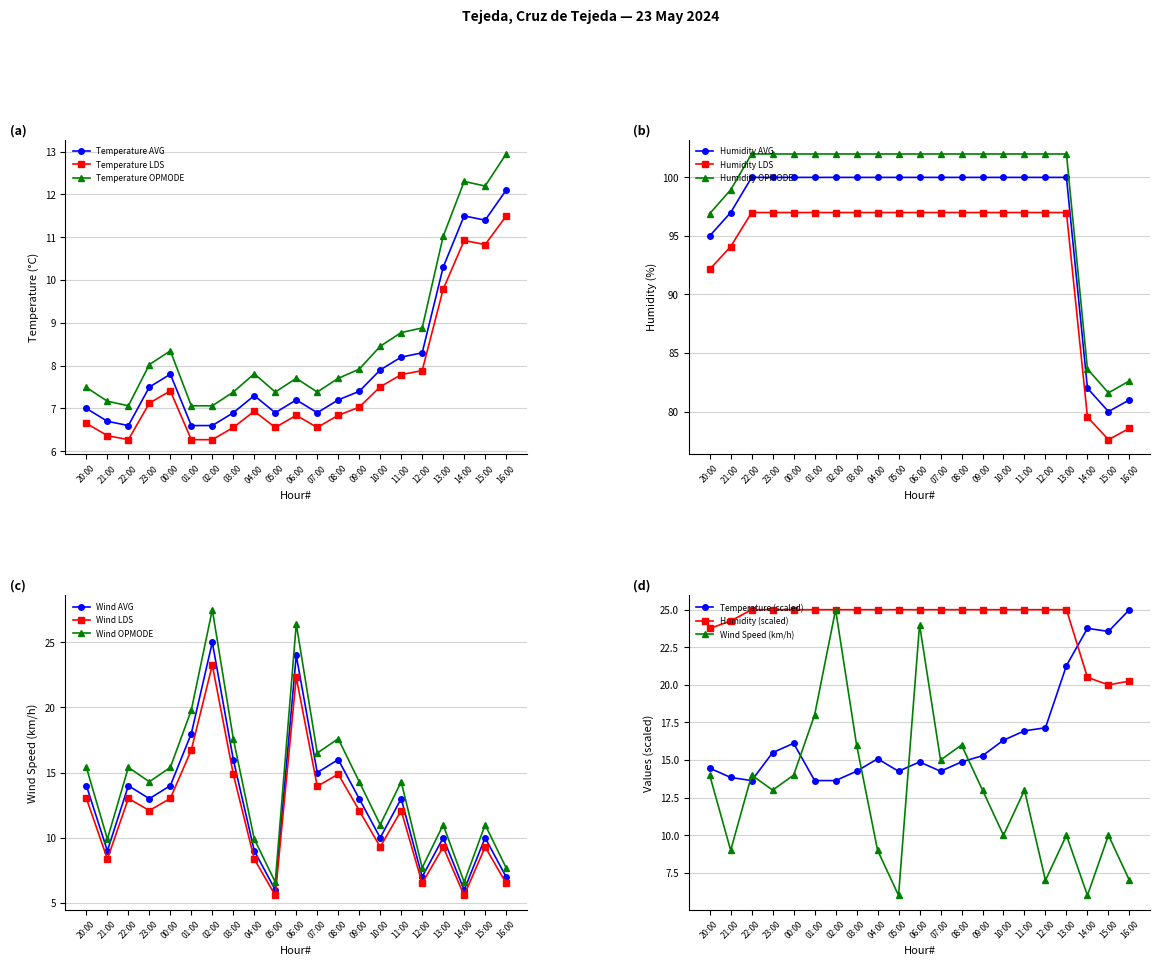

Which has a higher value, 15:00 or 04:00?

15:00